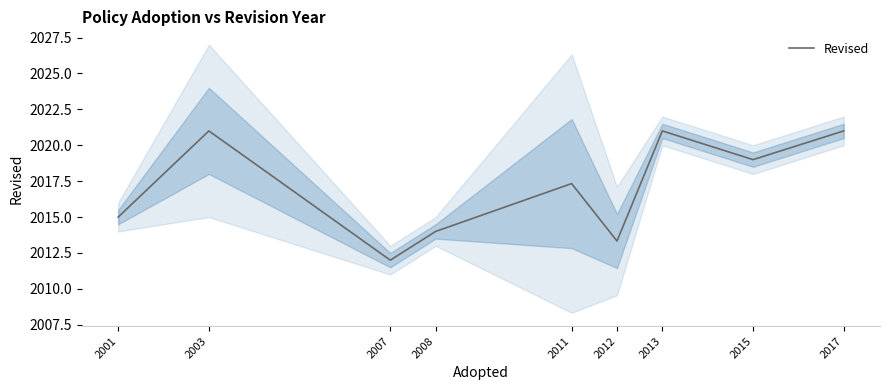

Reading left to right, what are all the values shown in this chart?

2001=2015.0	2003=2021.0	2007=2012.0	2008=2014.0	2011=2017.3	2012=2013.3	2013=2021.0	2015=2019.0	2017=2021.0